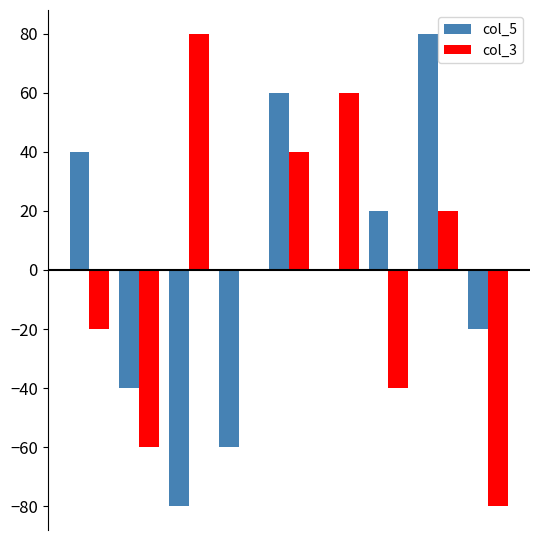

How many series are shown in this chart?

2